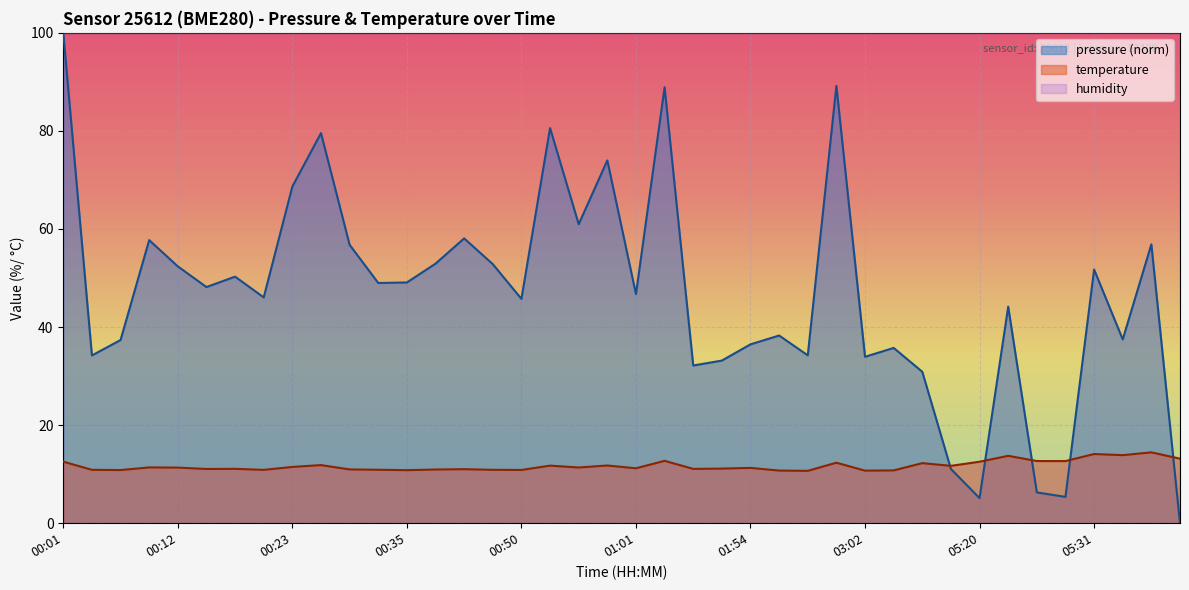

Count the number of categories in the chart.

40